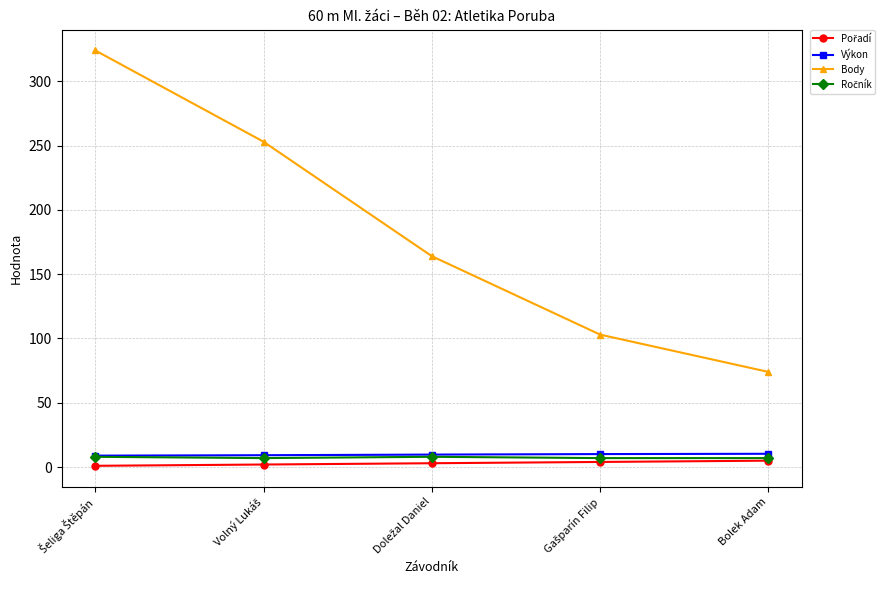

Does the chart display data point markers on the line(s)?

Yes